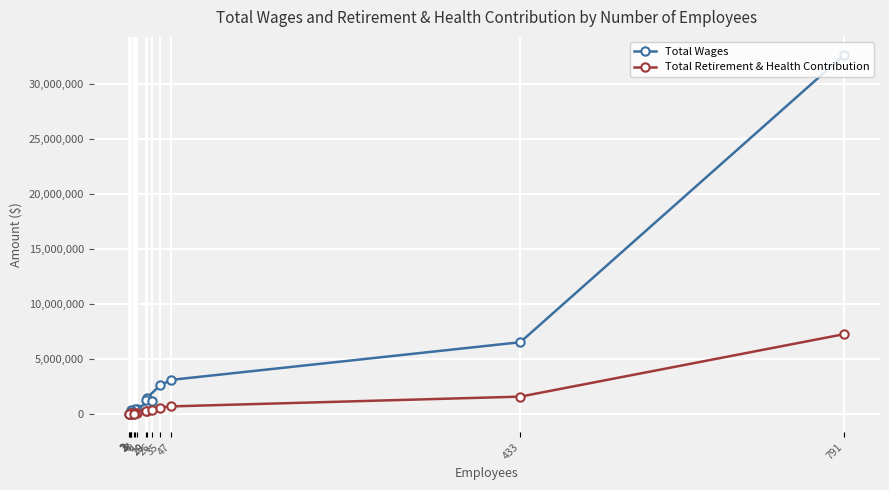

True or false: Total Retirement & Health Contribution and Total Wages intersect in this chart.

False